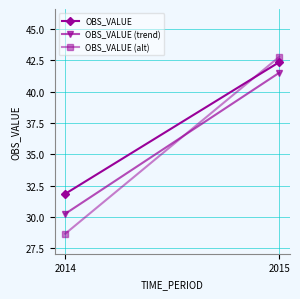

Reading left to right, what are all the values shown in this chart?

OBS_VALUE: 31.9	42.4
OBS_VALUE (trend): 30.3	41.5
OBS_VALUE (alt): 28.7	42.8